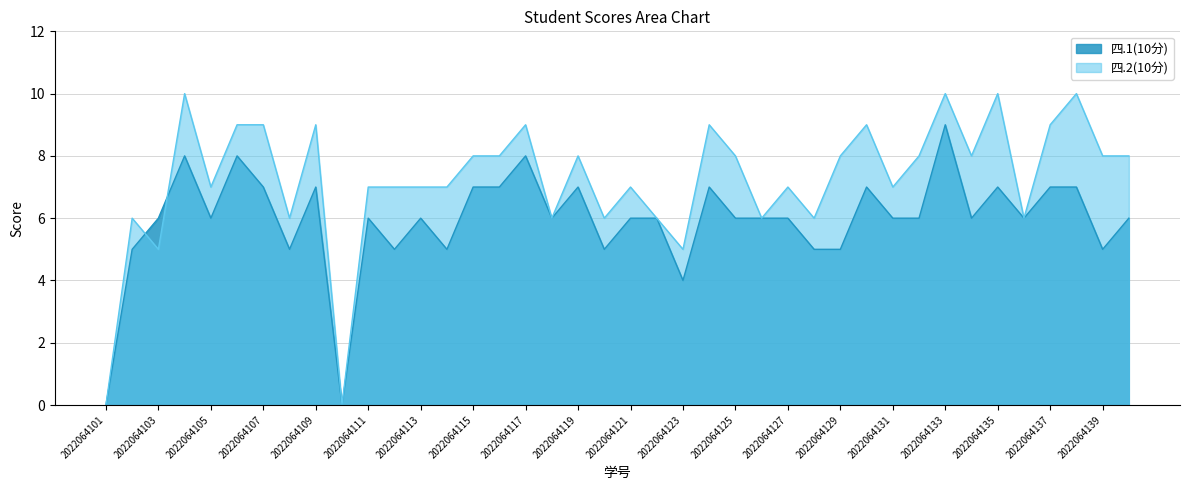

How many interior local valleys does the 四.1(10分) series have?

11